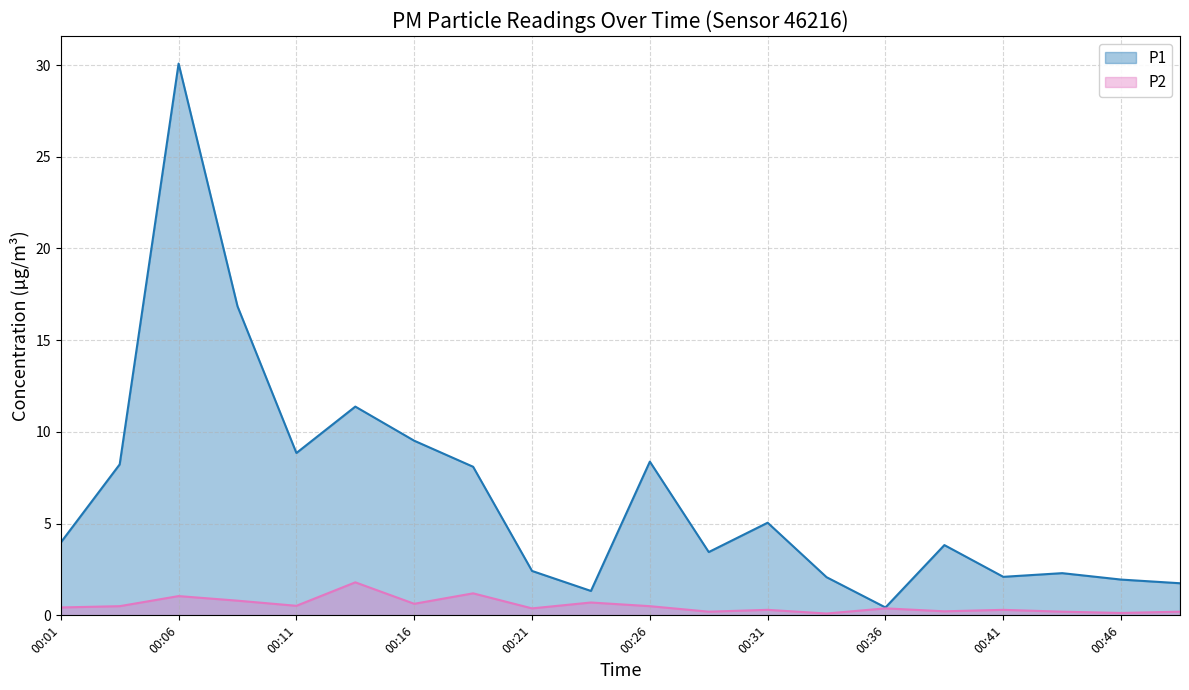

How many lines are shown in the chart?

2